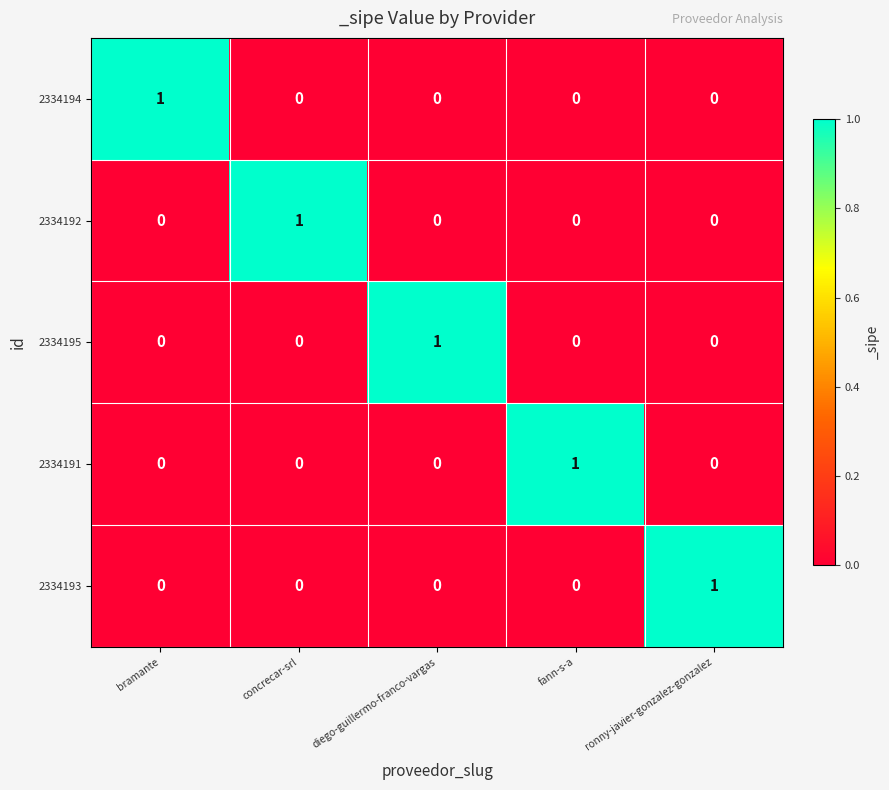

What is the difference between the highest and lowest values at bramante?

1